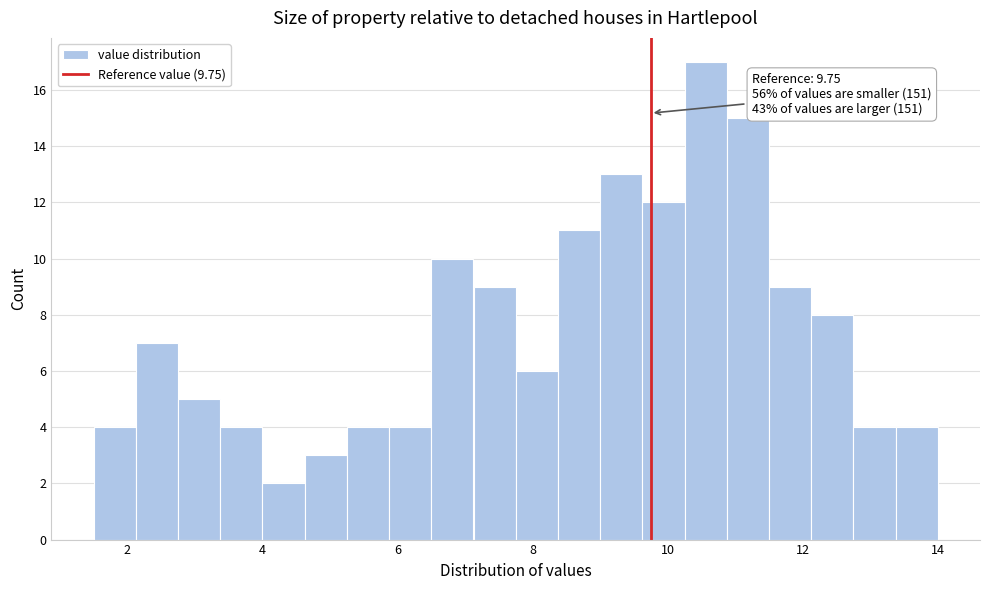

Read against the x-axis, roughly where is the centre of the tallest bar?

10.6